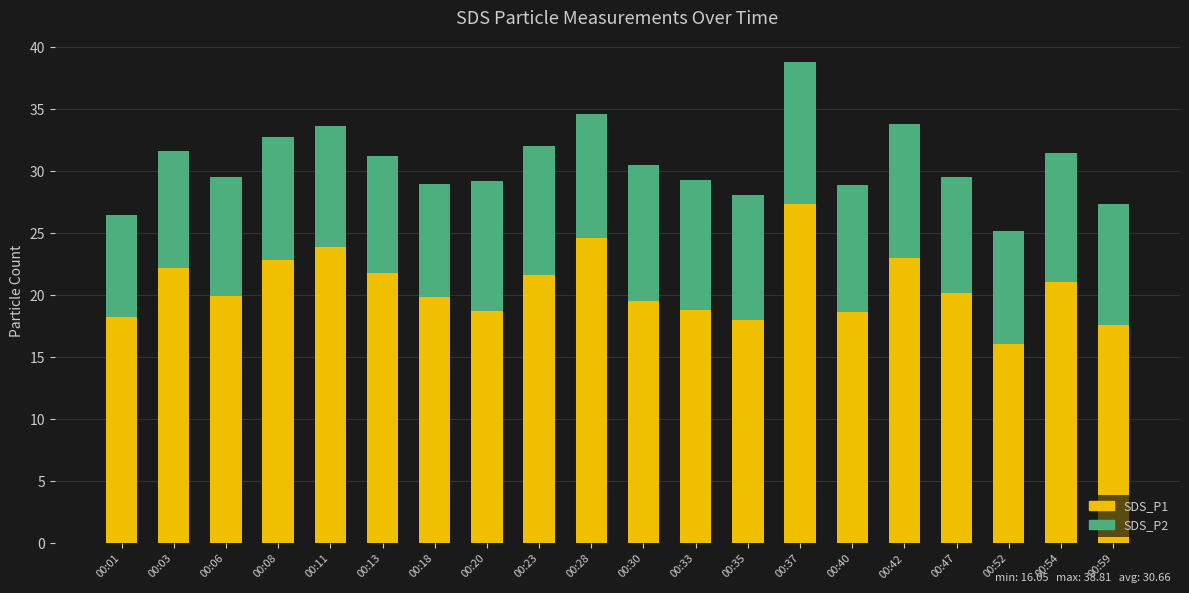

What is the difference between the maximum and minimum values in the SDS_P1 series?

11.3